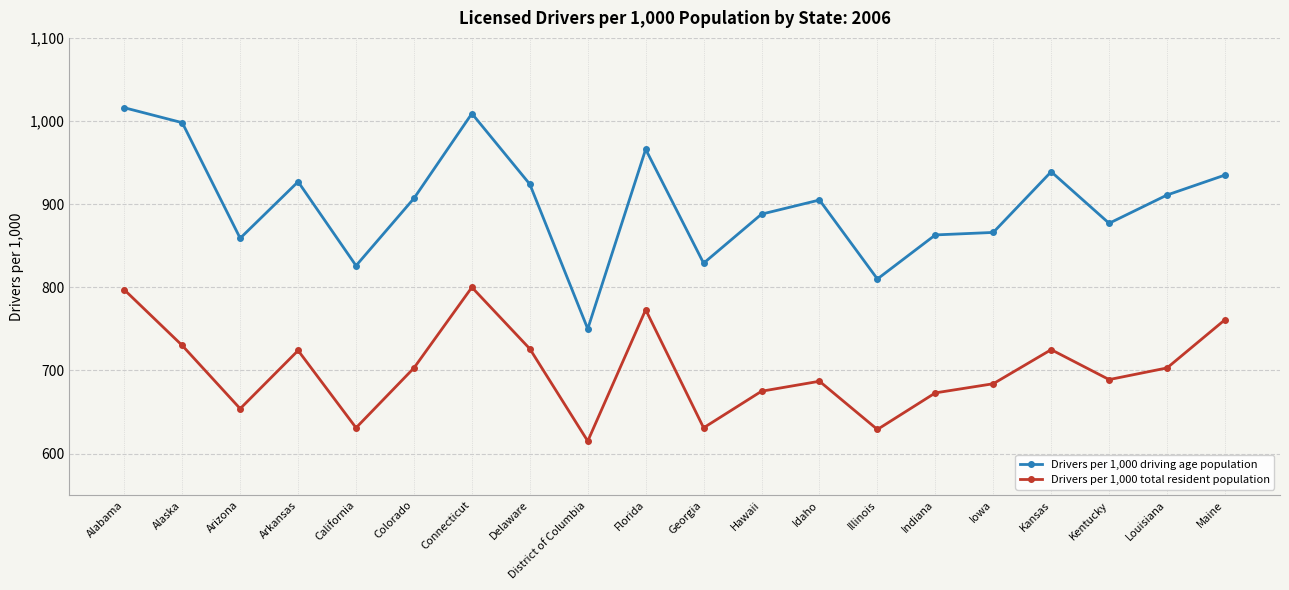

How many series are shown in this chart?

2